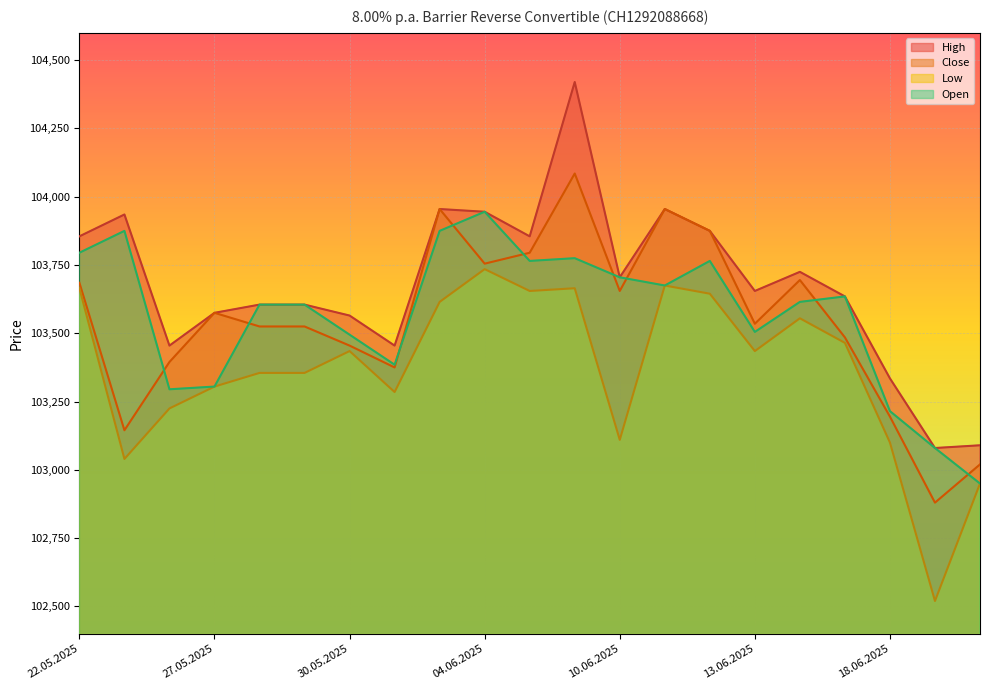

What is the highest value of the Low series?

103735